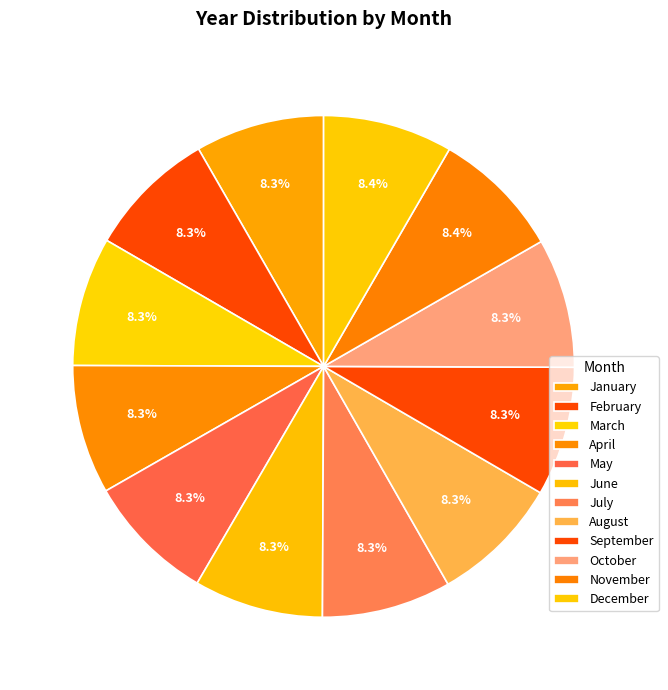

What percentage is the February slice, to the nearest percent?

8%